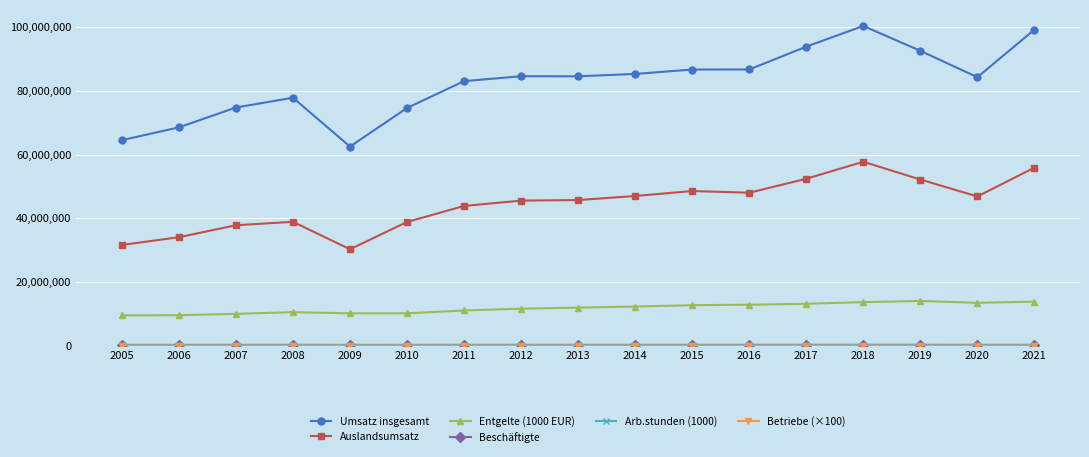

Which series has the largest total across all categories?

Umsatz insgesamt